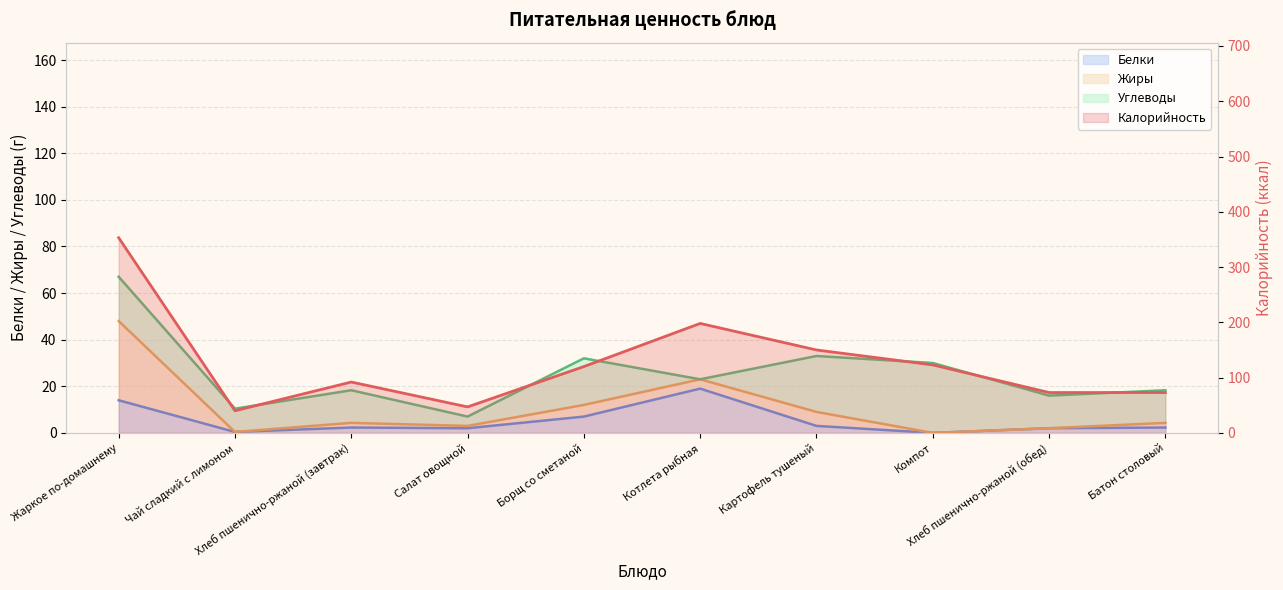

Which series has the widest spread of values?

Калорийность